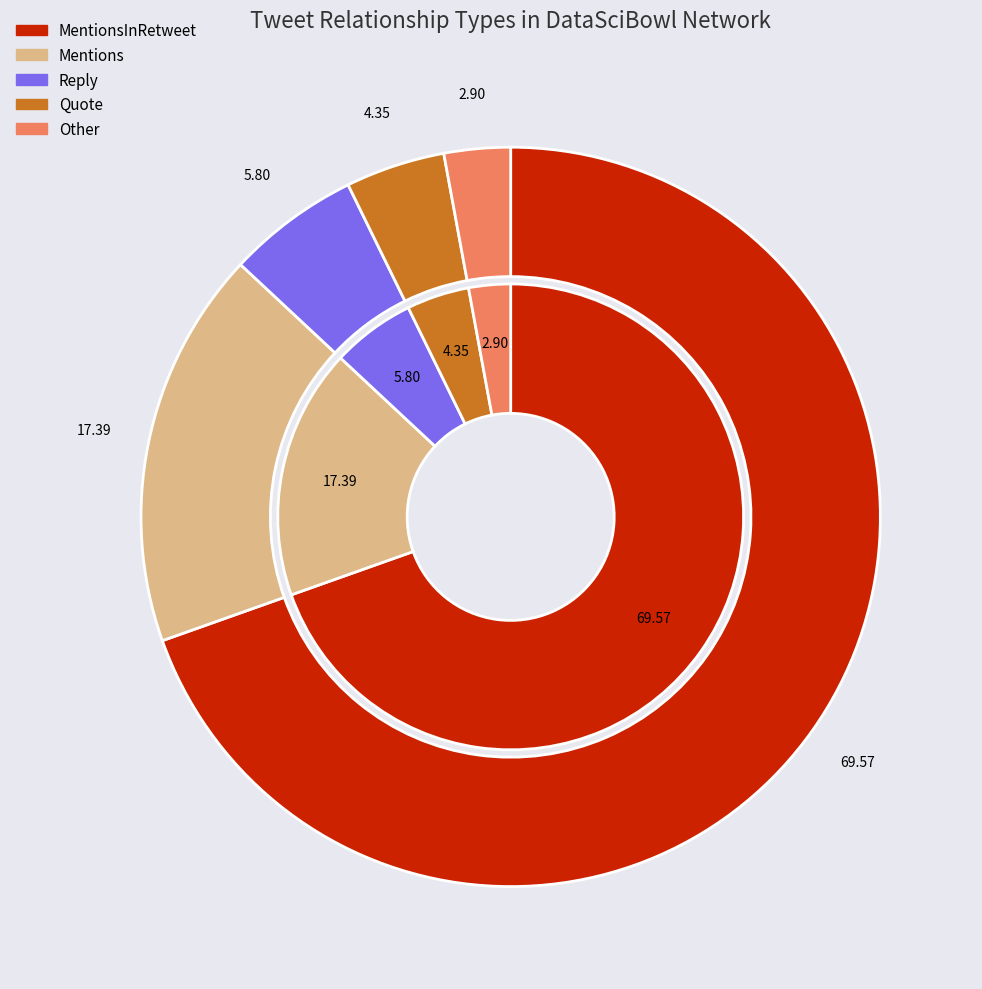

What is the largest slice in the pie chart?

MentionsInRetweet